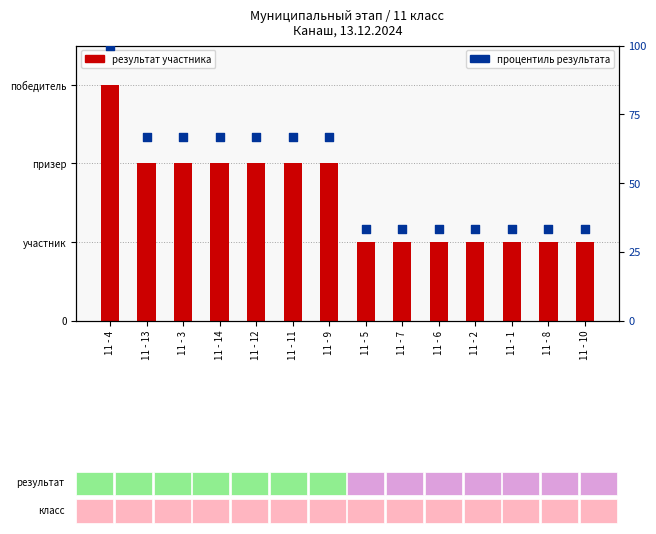

Which series contains the lowest Y value?

результат участника